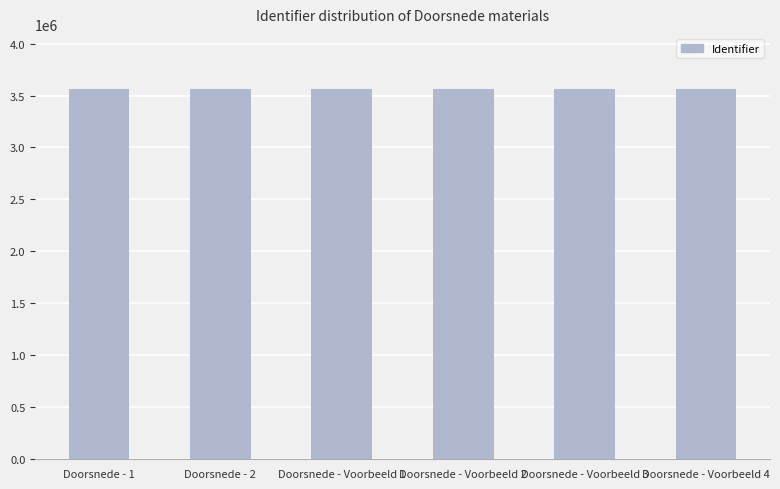

What is the value of the 5th bar from the left?

3559191